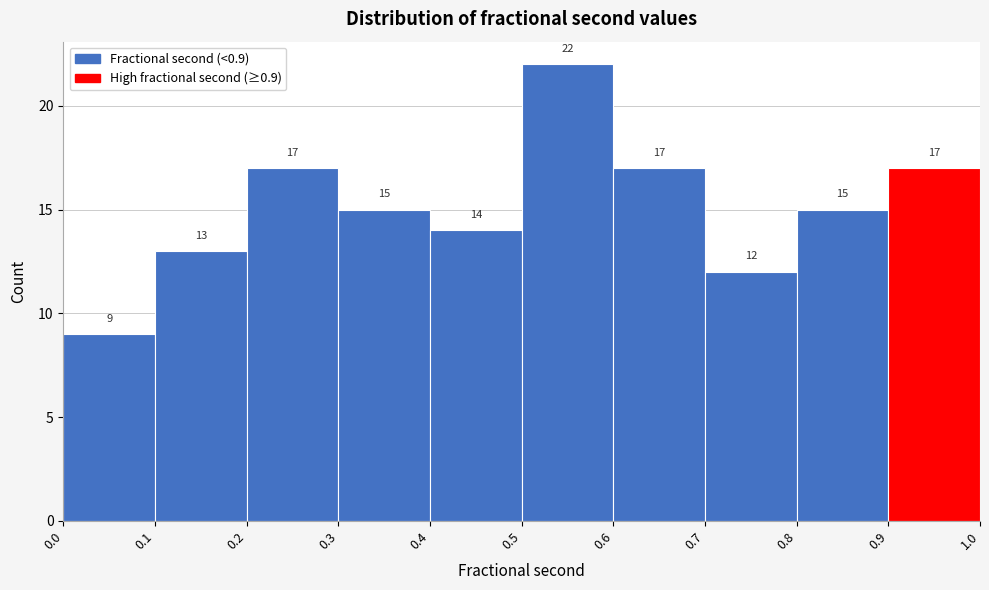

Reading left to right, list every bar in this chart as the range it spans on the x-axis followed by its height.

0.0 to 0.1: 9
0.1 to 0.2: 13
0.2 to 0.3: 17
0.3 to 0.4: 15
0.4 to 0.5: 14
0.5 to 0.6: 22
0.6 to 0.7: 17
0.7 to 0.8: 12
0.8 to 0.9: 15
0.9 to 1.0: 17